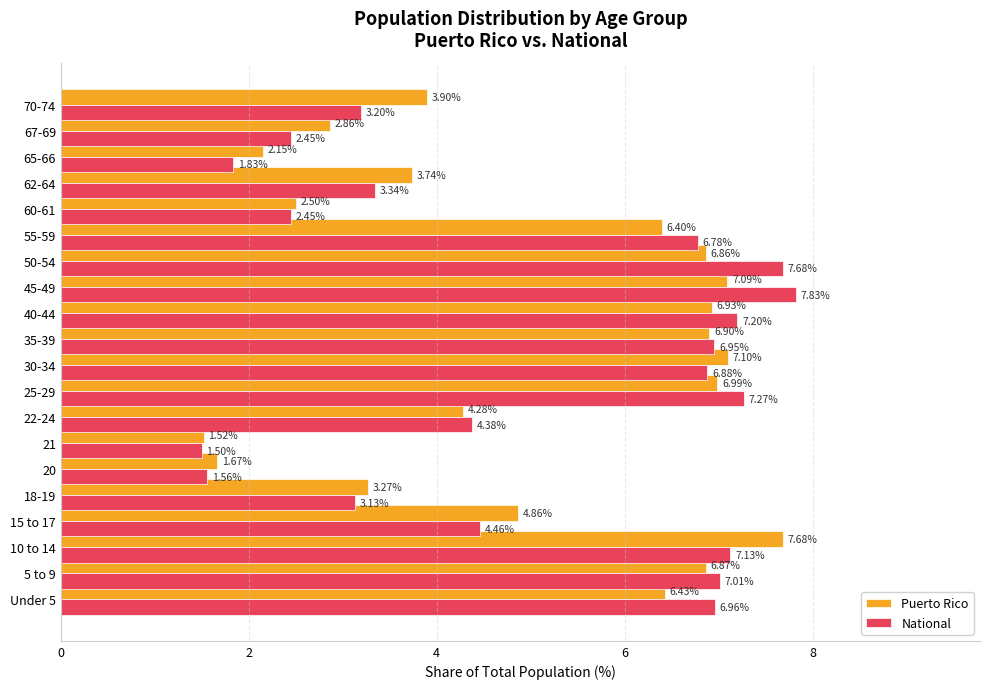

Rank the series at 5 to 9 from highest to lowest value.

National, Puerto Rico